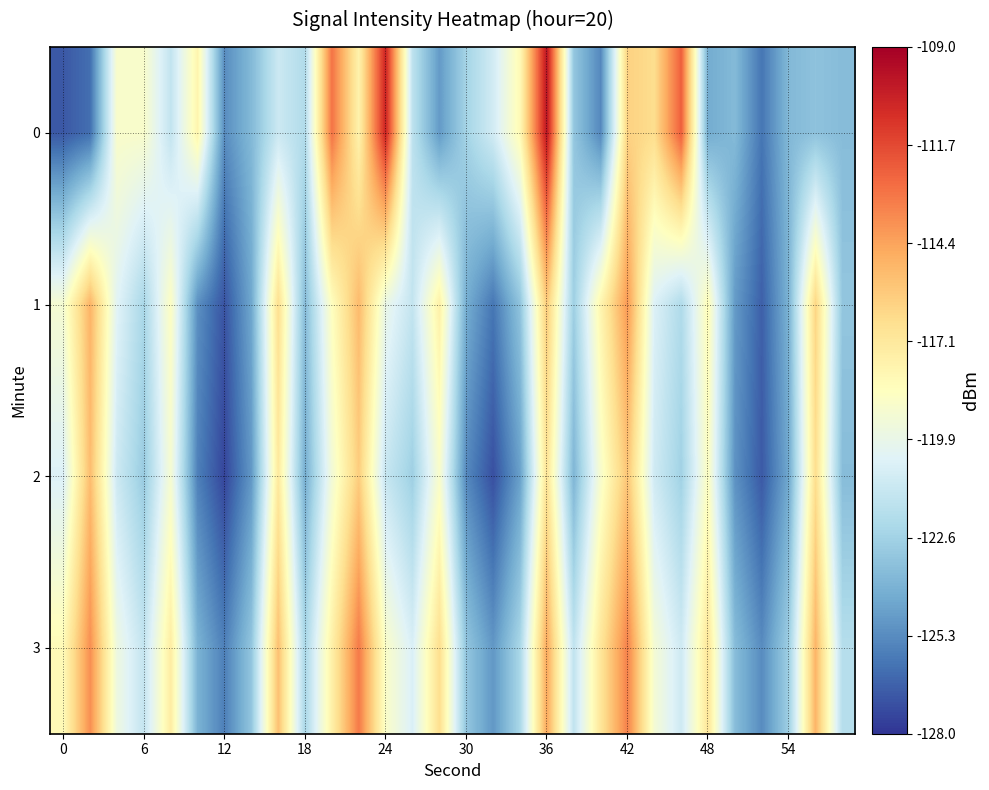

Reading right to left, list all the values displayed in this chart.

0: -123.5	-123.2	-123.7	-126.0	-123.6	-124.2	-112.4	-116.5	-116.1	-125.4	-123.1	-109.9	-118.2	-120.9	-122.5	-124.8	-121.6	-110.5	-117.7	-113.0	-122.0	-121.1	-123.6	-125.3	-117.9	-121.4	-118.9	-118.9	-126.2	-126.9
1: -123.1	-116.2	-123.9	-126.7	-124.8	-118.3	-122.1	-120.5	-114.1	-117.9	-122.7	-115.8	-123.2	-126.0	-124.1	-117.6	-121.4	-119.8	-115.2	-118.5	-123.5	-116.6	-124.3	-127.1	-125.2	-118.6	-122.3	-120.3	-115.0	-119.1
2: -123.5	-116.6	-124.3	-126.9	-125.1	-118.6	-122.6	-121.0	-115.6	-119.0	-123.8	-116.9	-124.6	-127.2	-125.4	-118.9	-122.7	-121.3	-115.9	-119.3	-124.1	-117.2	-124.9	-127.5	-125.7	-119.1	-122.9	-121.1	-115.3	-120.5
3: -121.9	-115.0	-122.7	-125.3	-123.5	-117.0	-121.0	-119.2	-113.4	-117.0	-121.5	-114.6	-122.3	-124.9	-123.1	-116.6	-120.6	-118.8	-113.2	-117.6	-122.3	-115.4	-123.1	-125.7	-123.9	-117.4	-121.4	-119.6	-113.8	-118.2